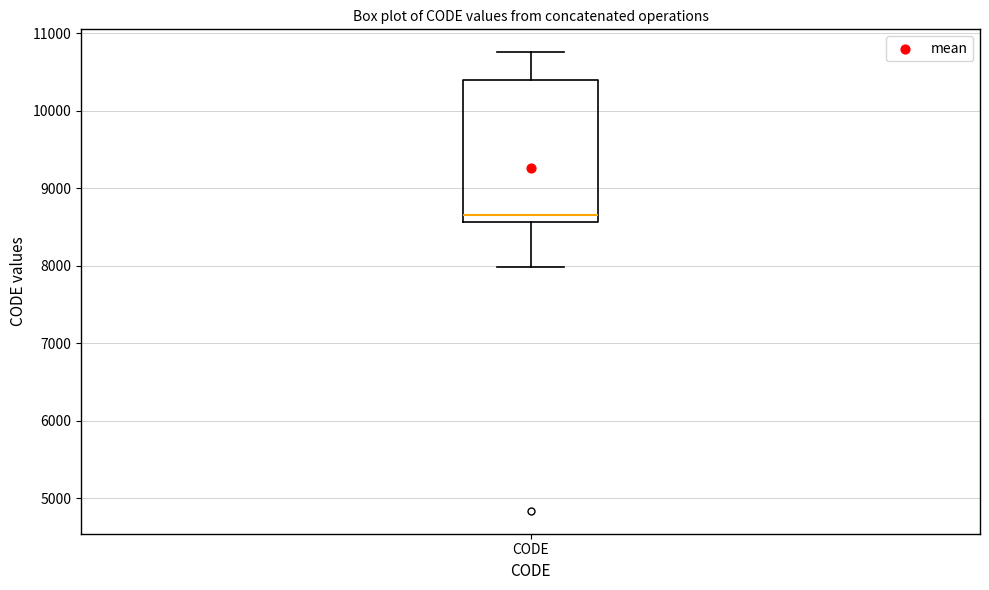

Transcribe this box plot: give where the median line is, the range the box spans, and where the two whiskers end, as read against the y-axis. The values are not printed on the chart, so give them approximately, as read against the axis.

median 8700, box 8600 to 10400, whiskers 8000 to 10800